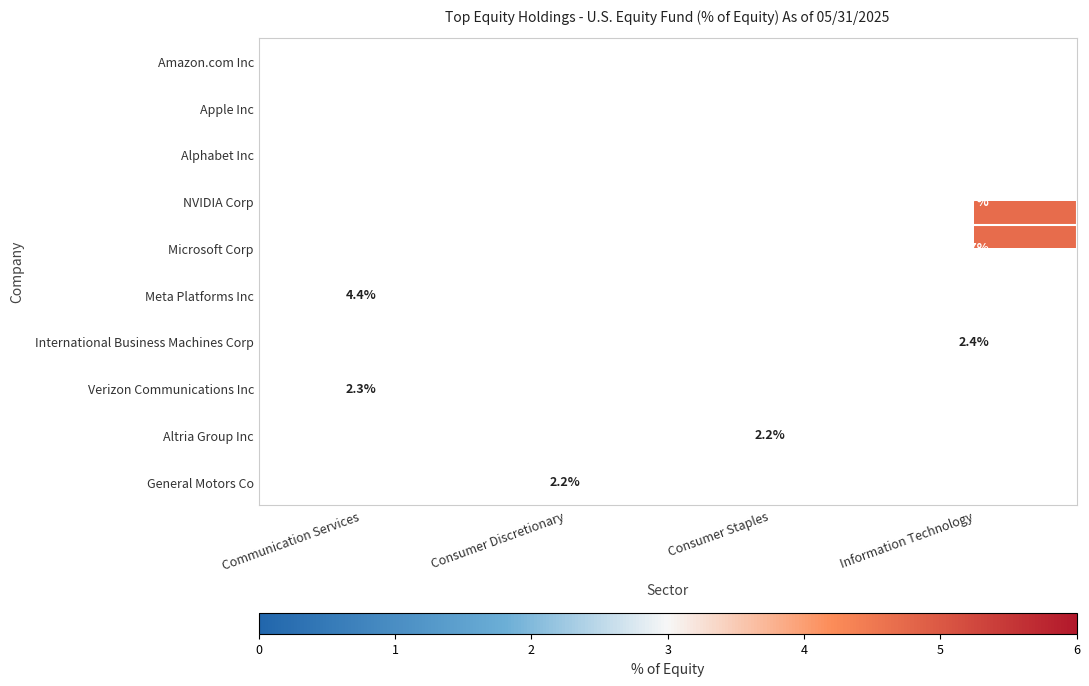

How many distinct data groups are displayed?

10